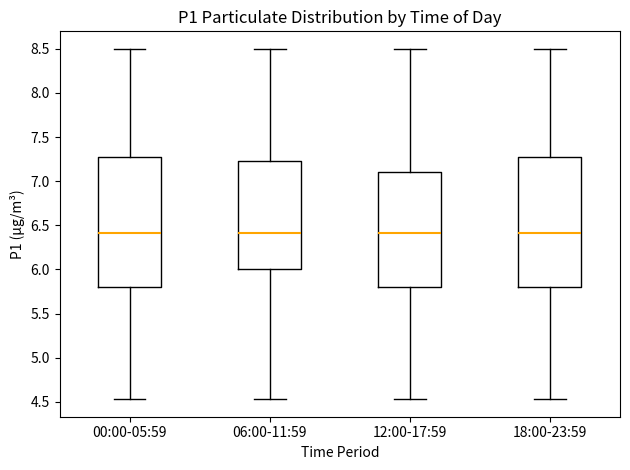

Reading left to right, transcribe this box plot: for each box, give where its median line is, the range the box spans, and where its two whiskers end, as read against the y-axis. The values are not printed on the chart, so give them approximately, as read against the axis.

00:00-05:59: median 6.40, box 5.80 to 7.25, whiskers 4.55 to 8.50
06:00-11:59: median 6.40, box 6.00 to 7.25, whiskers 4.55 to 8.50
12:00-17:59: median 6.40, box 5.80 to 7.10, whiskers 4.55 to 8.50
18:00-23:59: median 6.40, box 5.80 to 7.25, whiskers 4.55 to 8.50